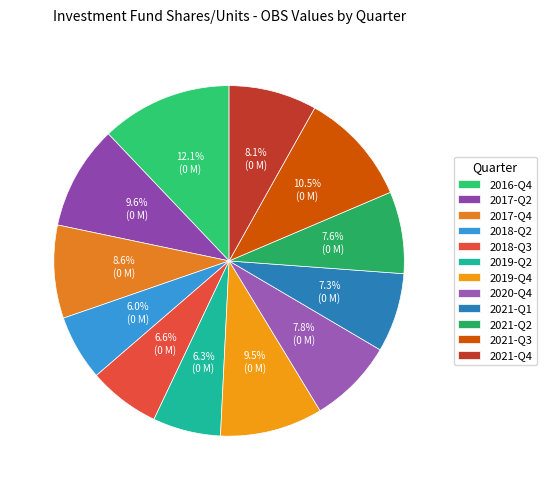

How many slices are in this pie chart?

12